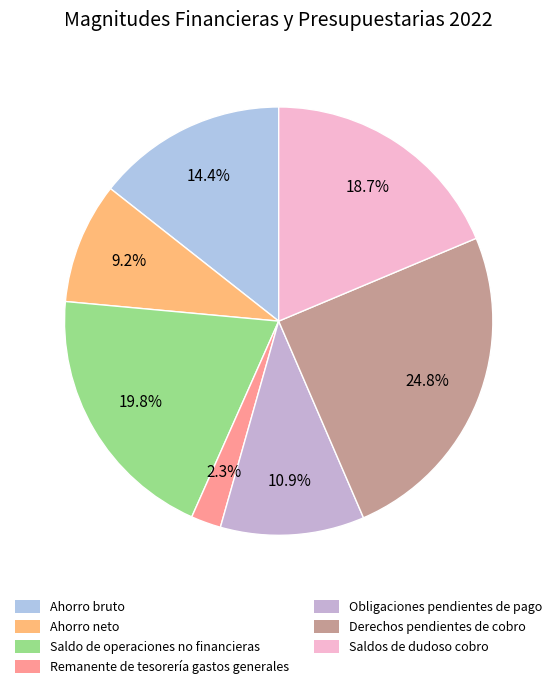

How many slices are in this pie chart?

7